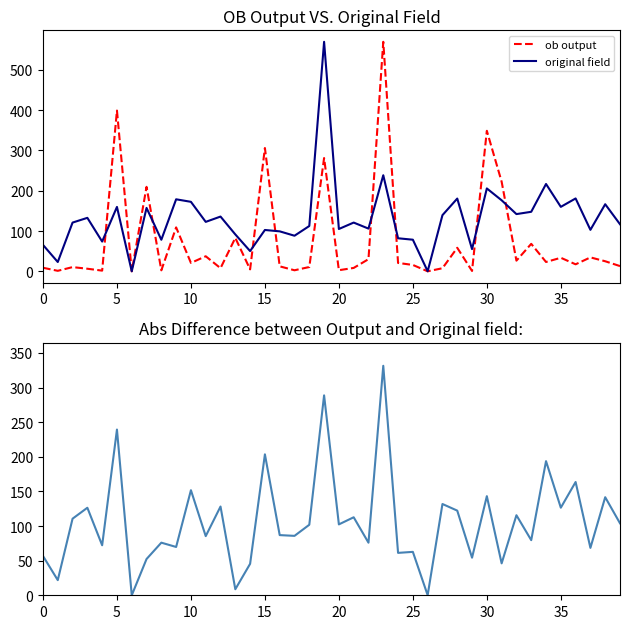

Where is abs difference nearest to the value 165?

36